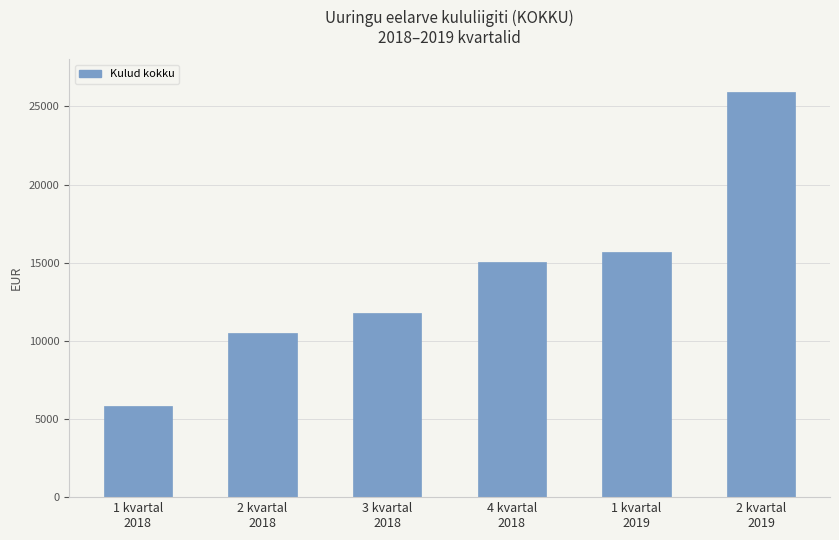

What is the maximum value shown in the chart?

25899.7